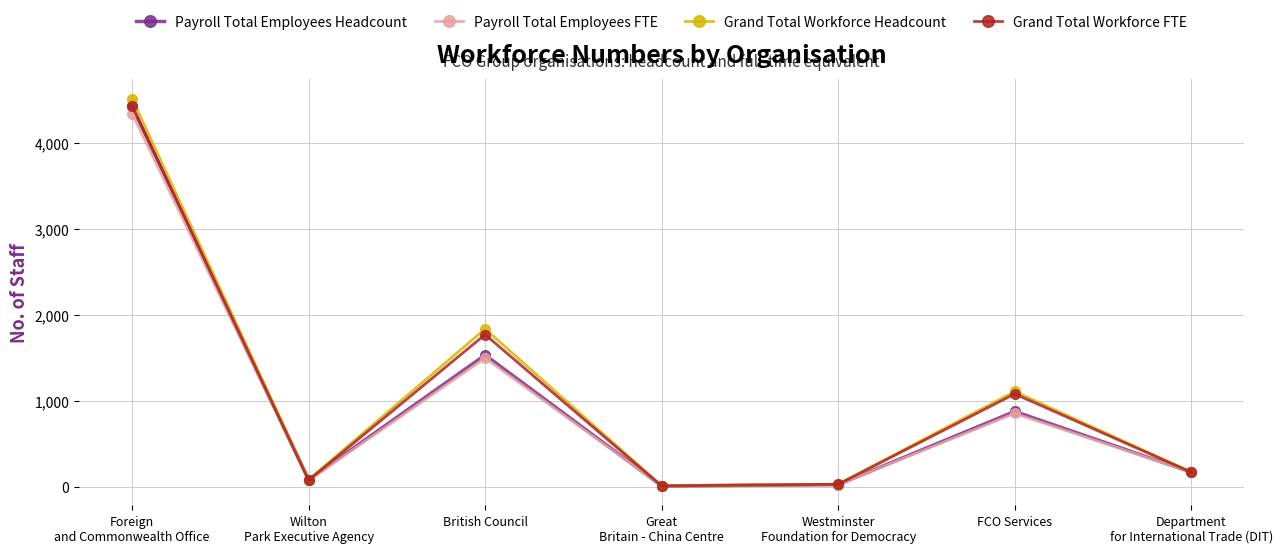

At which category does the chart reach its peak across all series?

Foreign
and Commonwealth Office